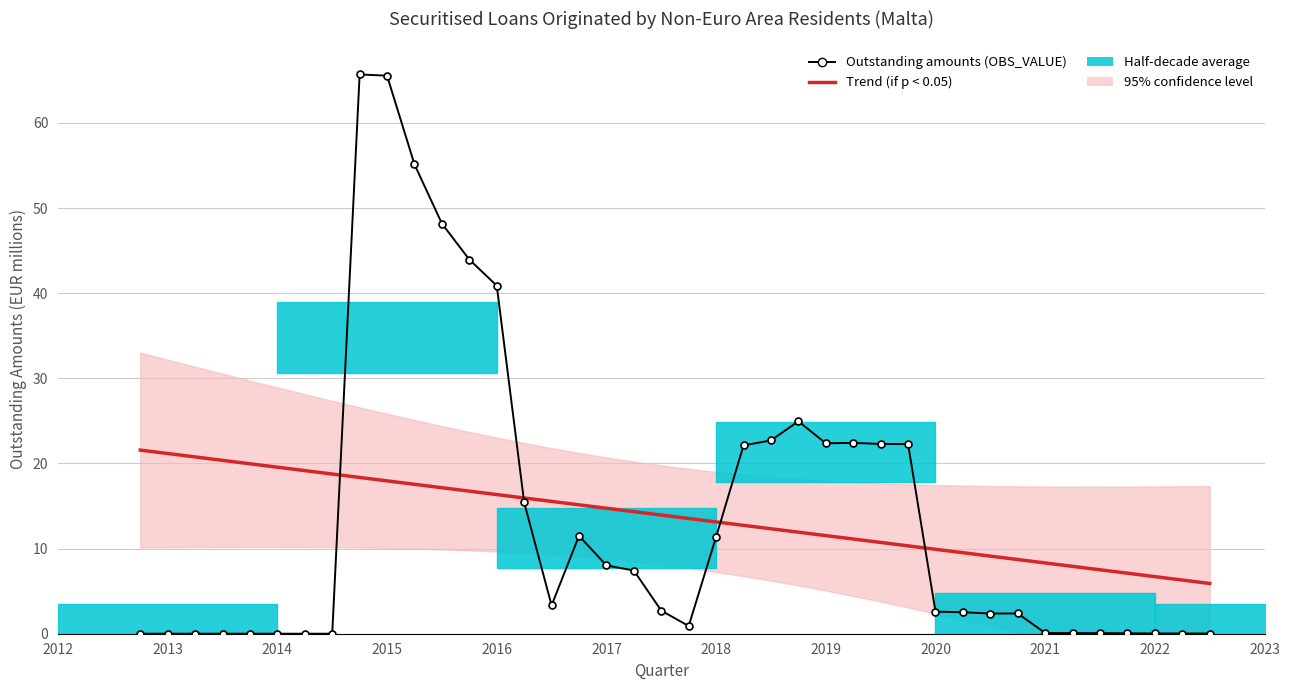

Is it true that the value at 2019 is 22.4?

True